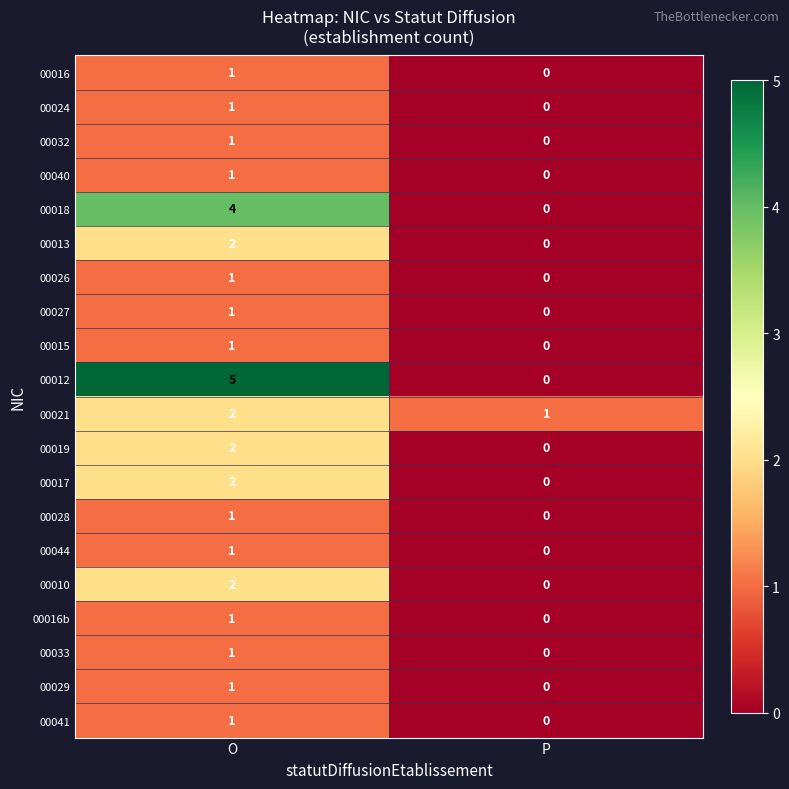

The 00027 series shows 1 at O. True or false?

True